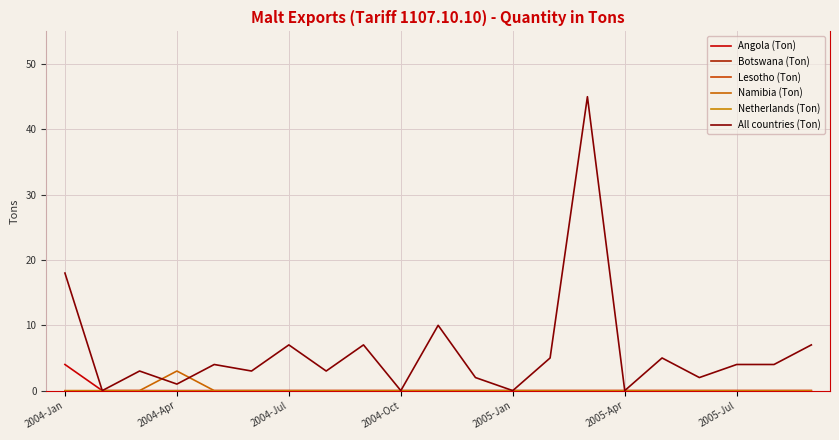

Does the chart display data point markers on the line(s)?

No